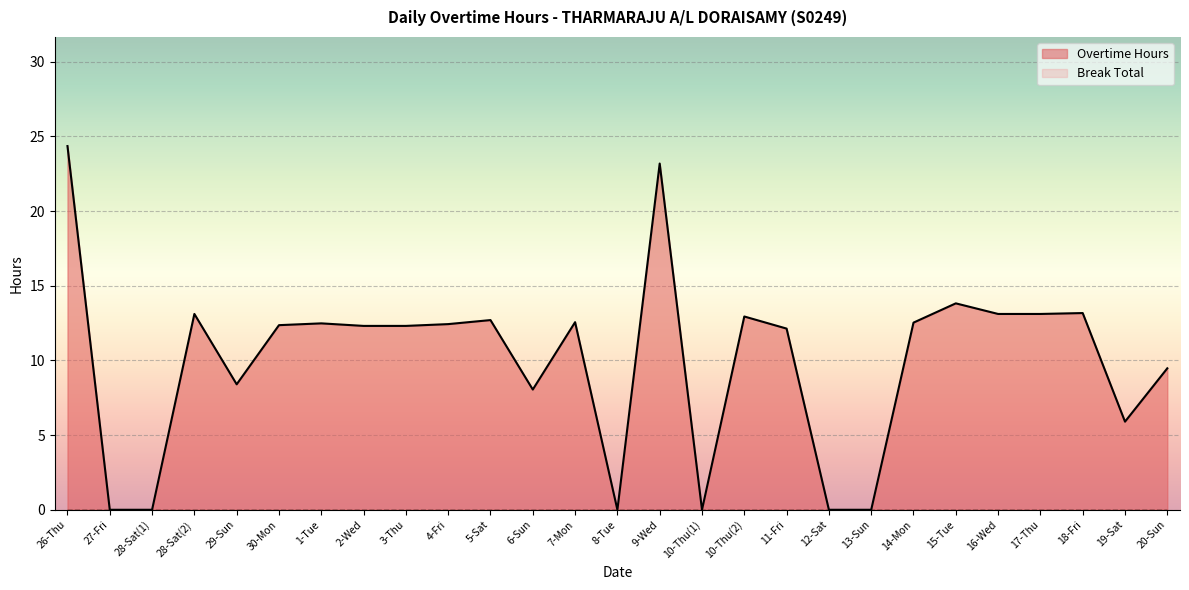

How many values are below 12?

10